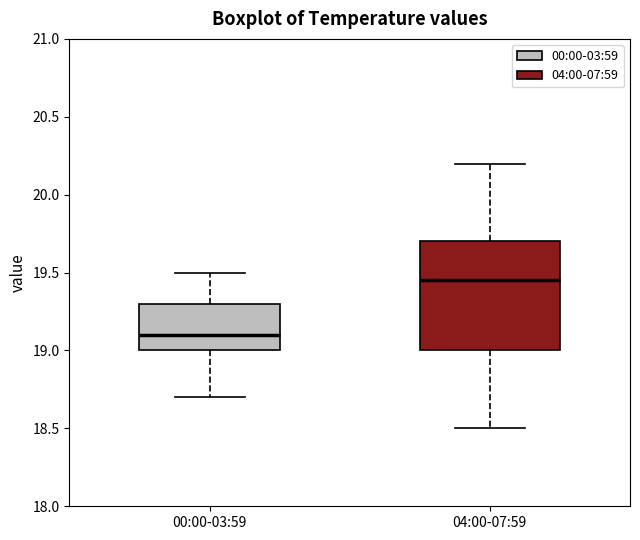

Where is the lower edge of the box for 04:00-07:59 on the y-axis? The values are not printed on the chart, so give them approximately, as read against the axis.

19.00